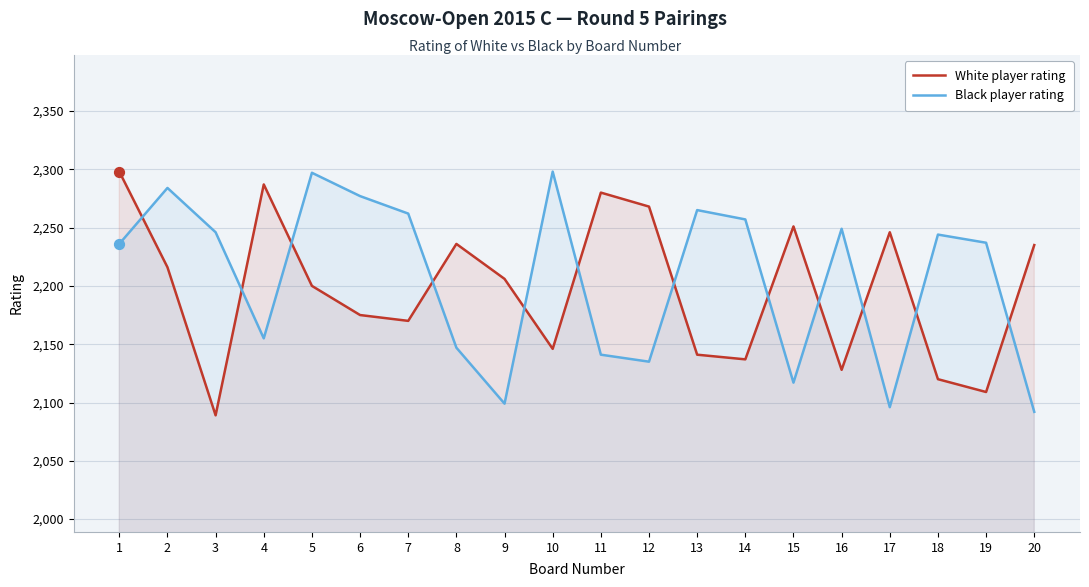

Which series reaches the maximum Y coordinate?

White player rating